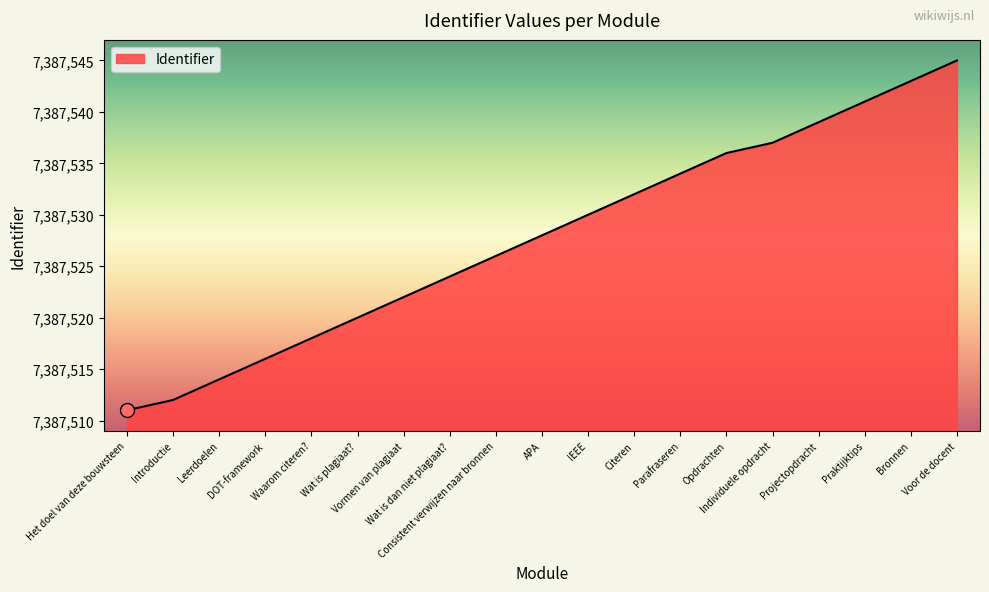

What position from the left is Parafraseren?

13